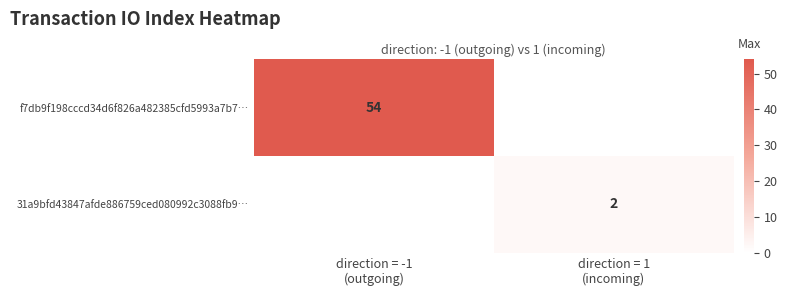

Rank the series at direction = 1 (incoming) from highest to lowest value.

f7db9f198cccd34d6f826a482385cfd5993a7b7…, 31a9bfd43847afde886759ced080992c3088fb9…